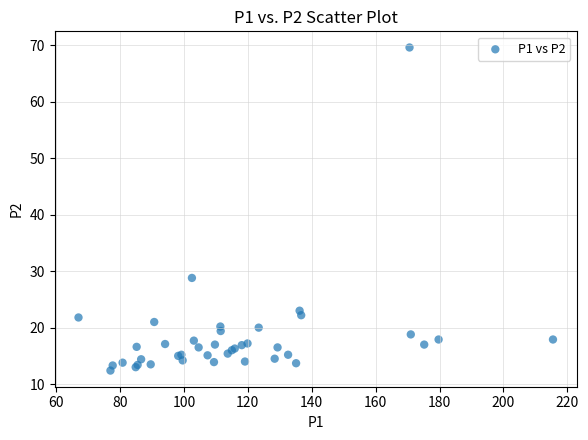

What Y value in the scatter plot is closest to 41?

28.8